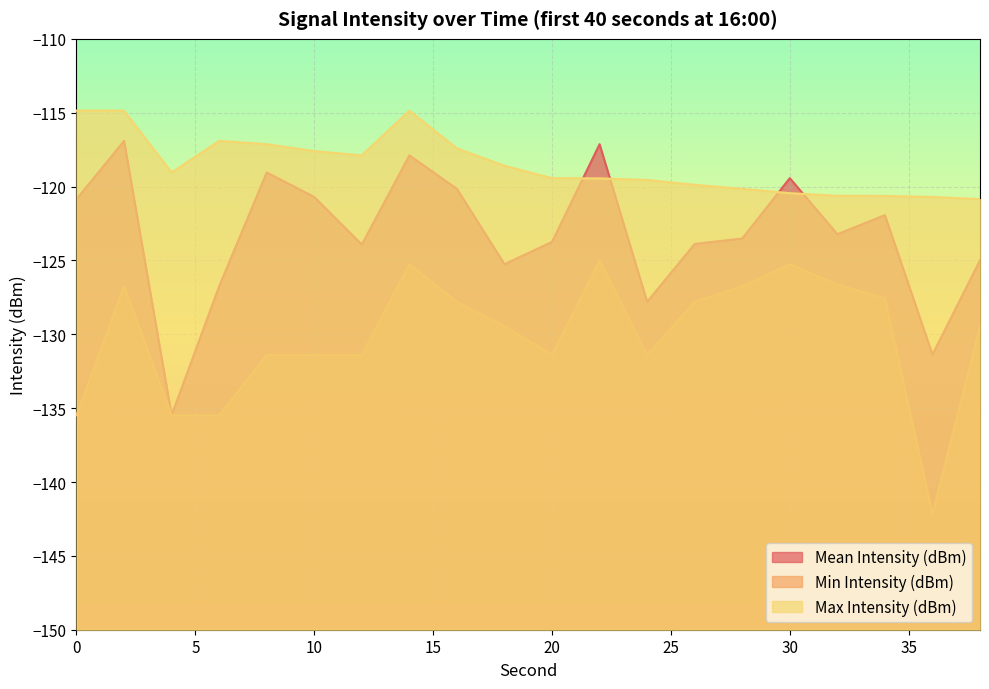

What is the spread (max minus min) of values at 6?

18.6